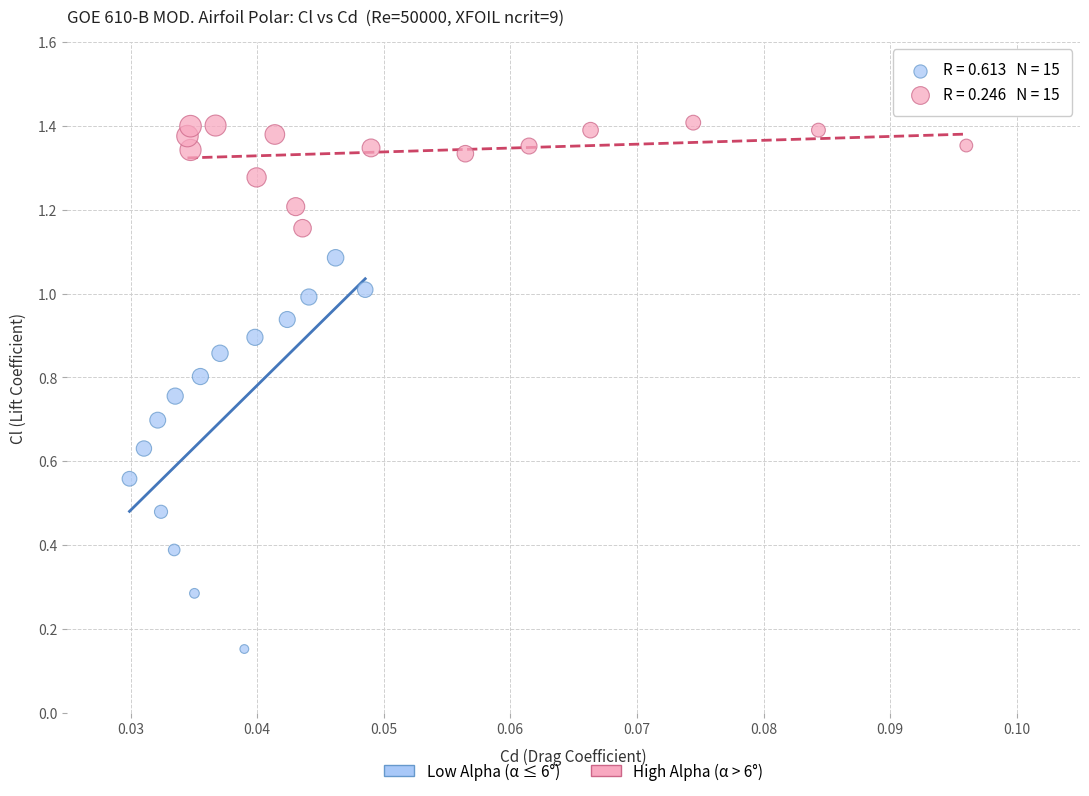

Which series contains the highest Y value?

High Alpha (α > 6°)